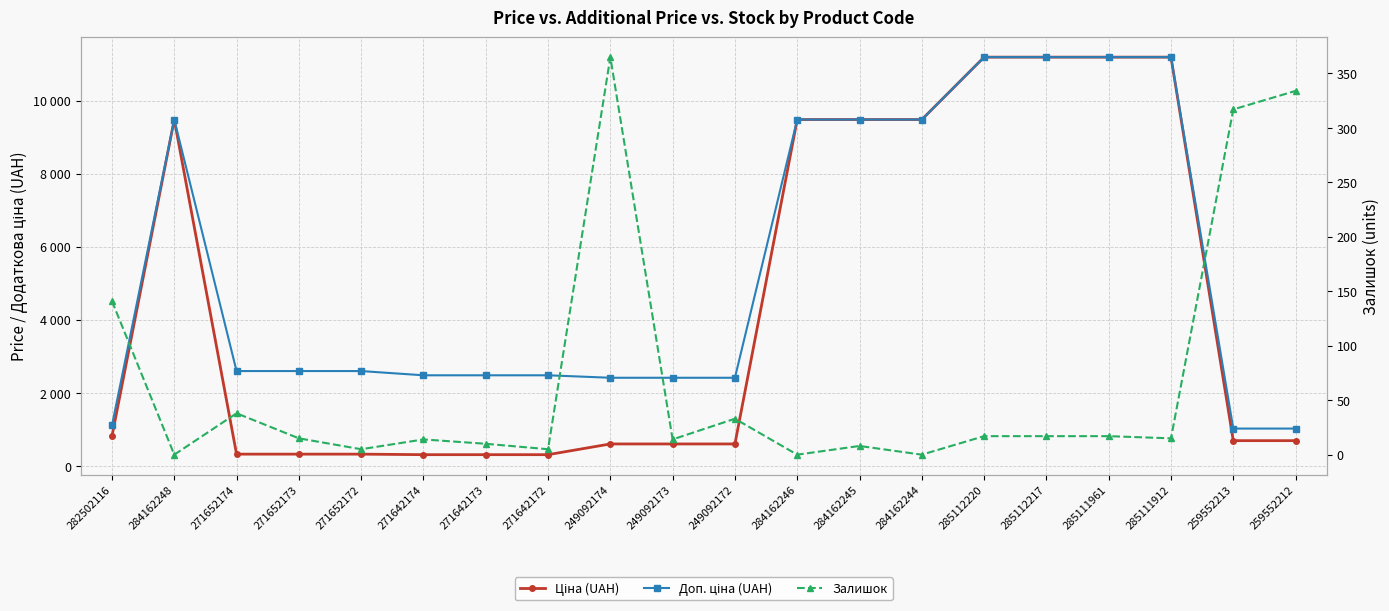

At 284162244, list the series in order from largest to smallest.

Ціна (UAH), Доп. ціна (UAH), Залишок